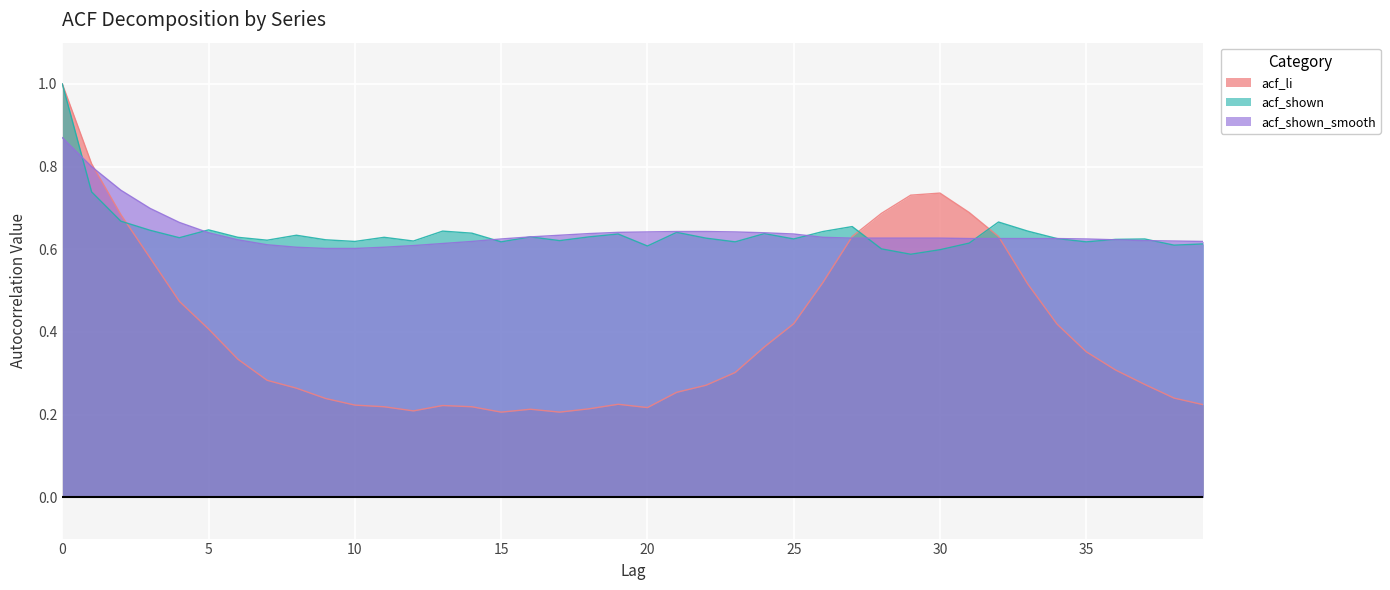

Which series has the largest range (max minus min)?

acf_li